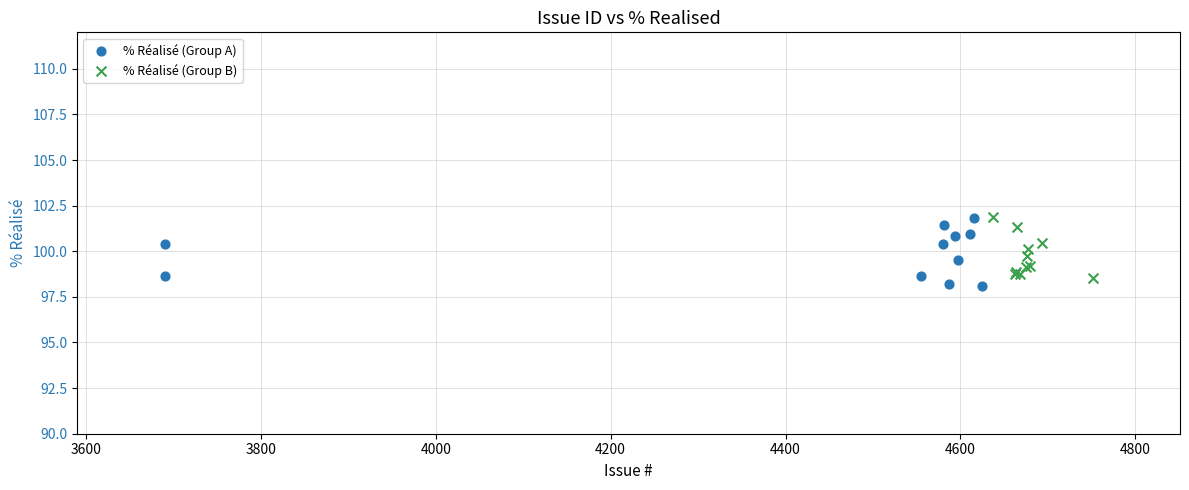

Which series reaches the minimum Y coordinate?

% Réalisé (Group A)